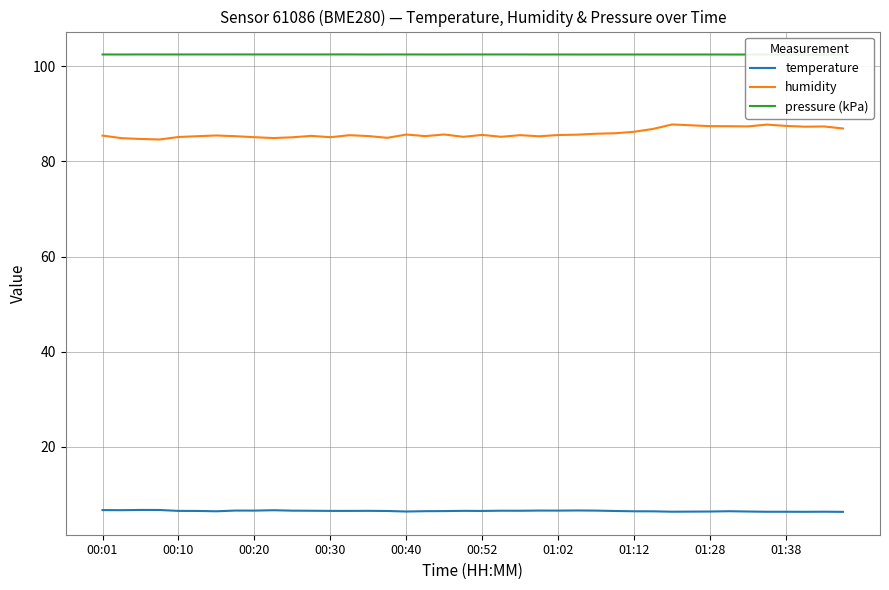

Reading right to left, what are all the values shown in this chart?

temperature: 6.3	6.3	6.3	6.3	6.3	6.4	6.5	6.4	6.4	6.3	6.4	6.4	6.5	6.6	6.6	6.6	6.6	6.5	6.6	6.5	6.5	6.5	6.5	6.4	6.5	6.5	6.5	6.5	6.5	6.6	6.7	6.6	6.6	6.4	6.5	6.5	6.7	6.7	6.7	6.7
humidity: 86.9	87.3	87.3	87.5	87.7	87.4	87.4	87.4	87.6	87.8	86.8	86.2	85.9	85.8	85.6	85.5	85.3	85.5	85.2	85.6	85.2	85.7	85.3	85.7	85.0	85.3	85.5	85.1	85.4	85.1	84.9	85.1	85.3	85.5	85.3	85.1	84.6	84.7	84.9	85.4
pressure (kPa): 102.5	102.5	102.5	102.5	102.5	102.5	102.5	102.5	102.5	102.5	102.5	102.5	102.5	102.5	102.5	102.5	102.5	102.5	102.5	102.5	102.5	102.5	102.5	102.5	102.5	102.5	102.5	102.5	102.5	102.5	102.5	102.5	102.5	102.5	102.5	102.5	102.5	102.5	102.5	102.5